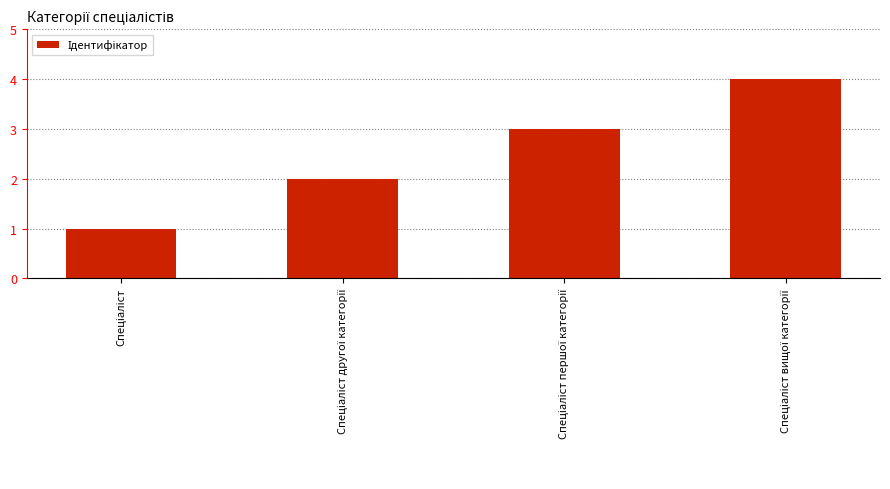

Count the values in the range 2 to 4.

3